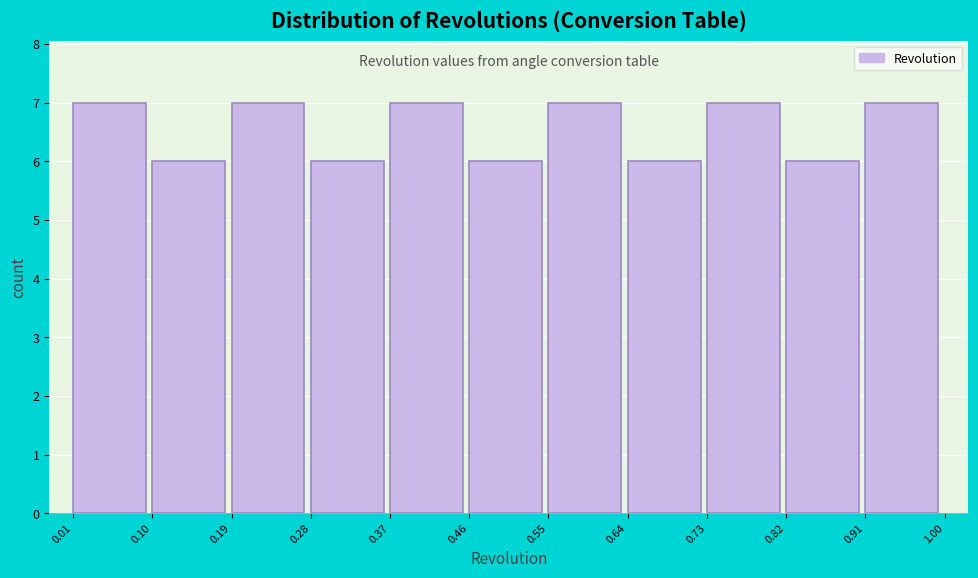

What is the height of the bar covering 0.64 to 0.73 on the x-axis? The values are not printed on the chart, so give them approximately, as read against the axis.

6